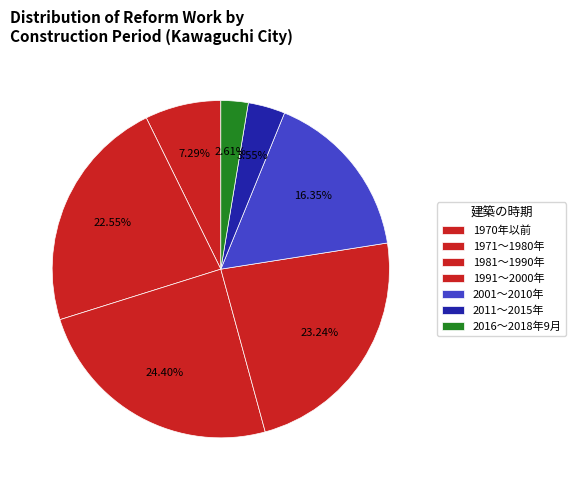

What percentage is the 1971～1980年 slice, to the nearest percent?

23%